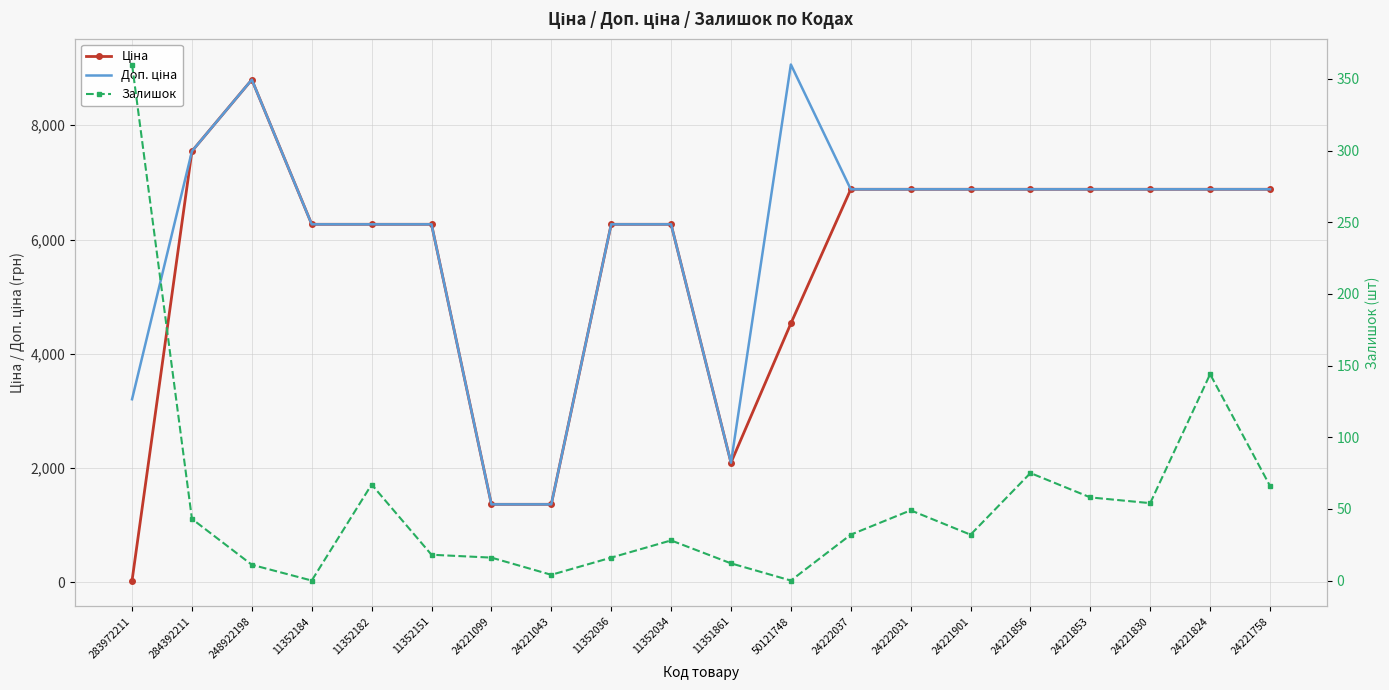

How many interior local valleys does the Залишок series have?

5